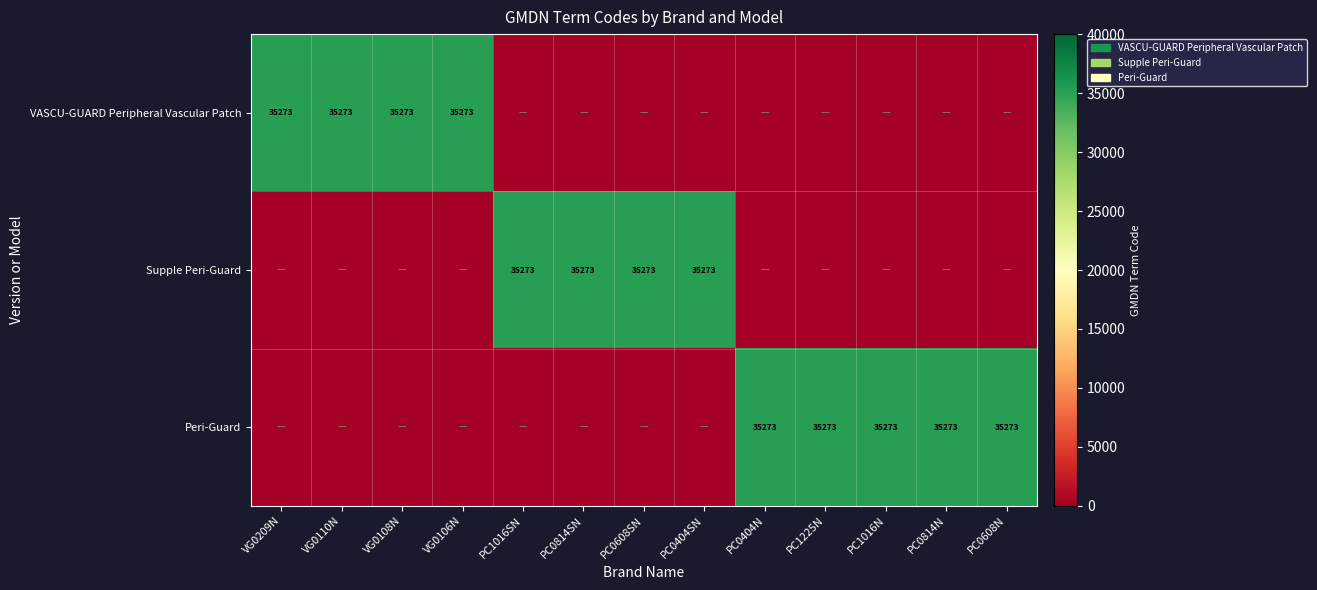

The value of Peri-Guard at PC0814N is 19805. True or false?

False